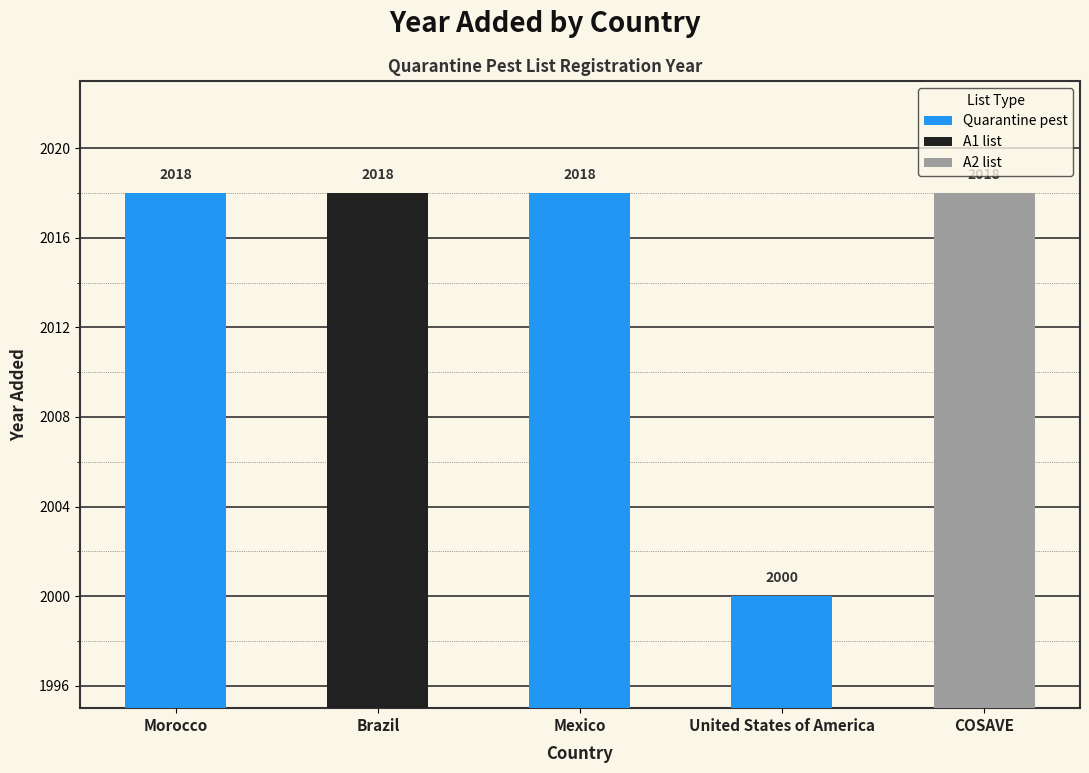

Count the number of categories in the chart.

5